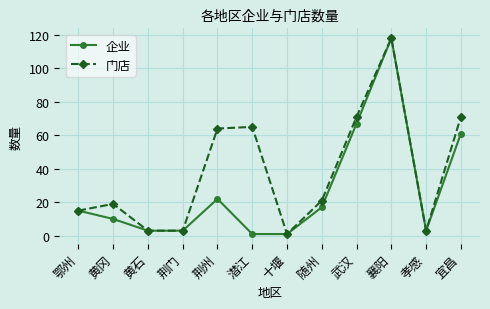

At which category does 门店 reach its first local peak?

黄冈